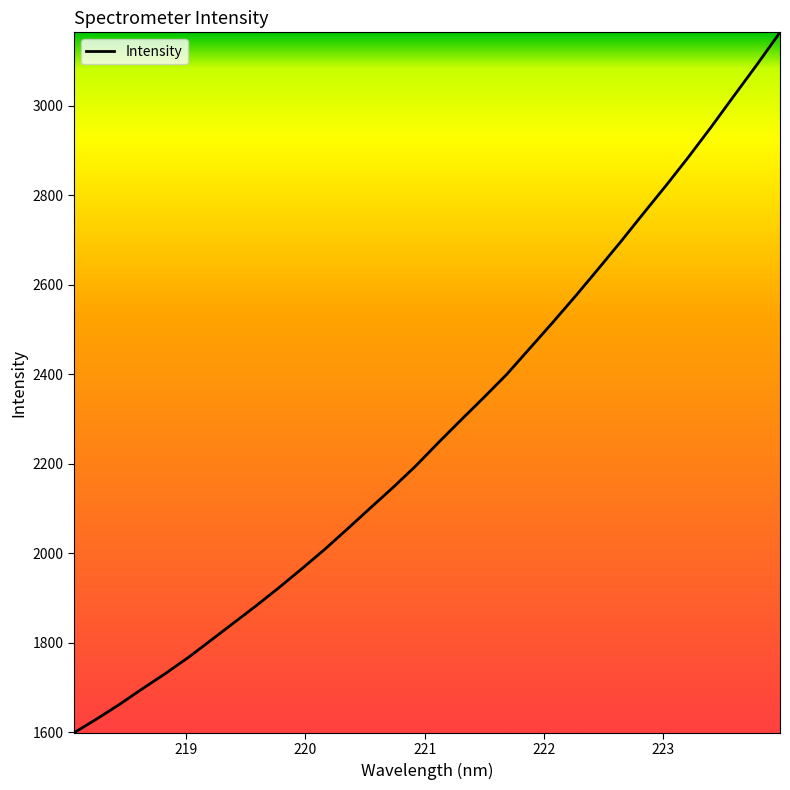

What is the greatest value displayed?

3164.5